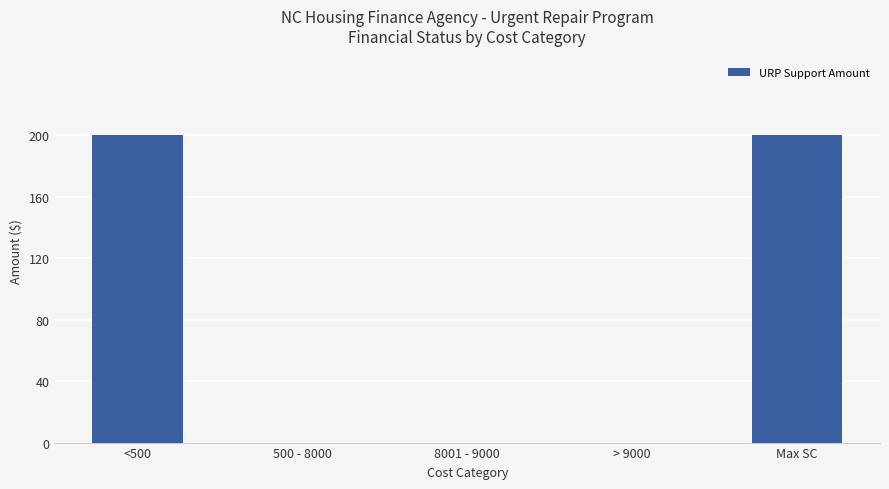

What is the average value?

80